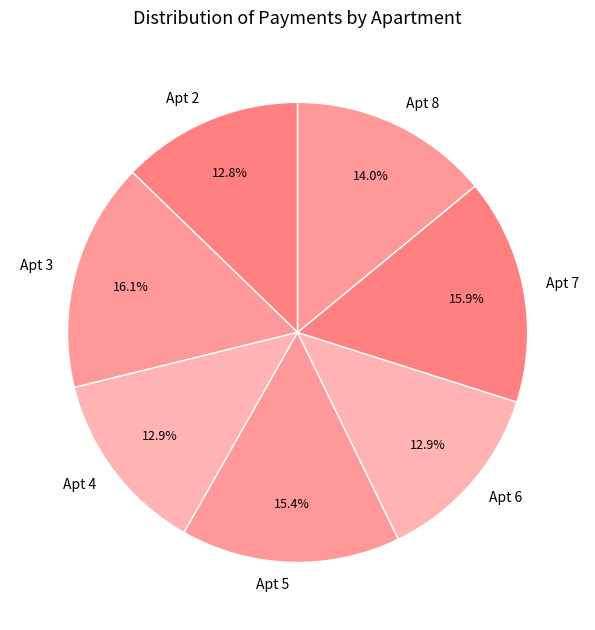

Count the number of slices in the pie.

7